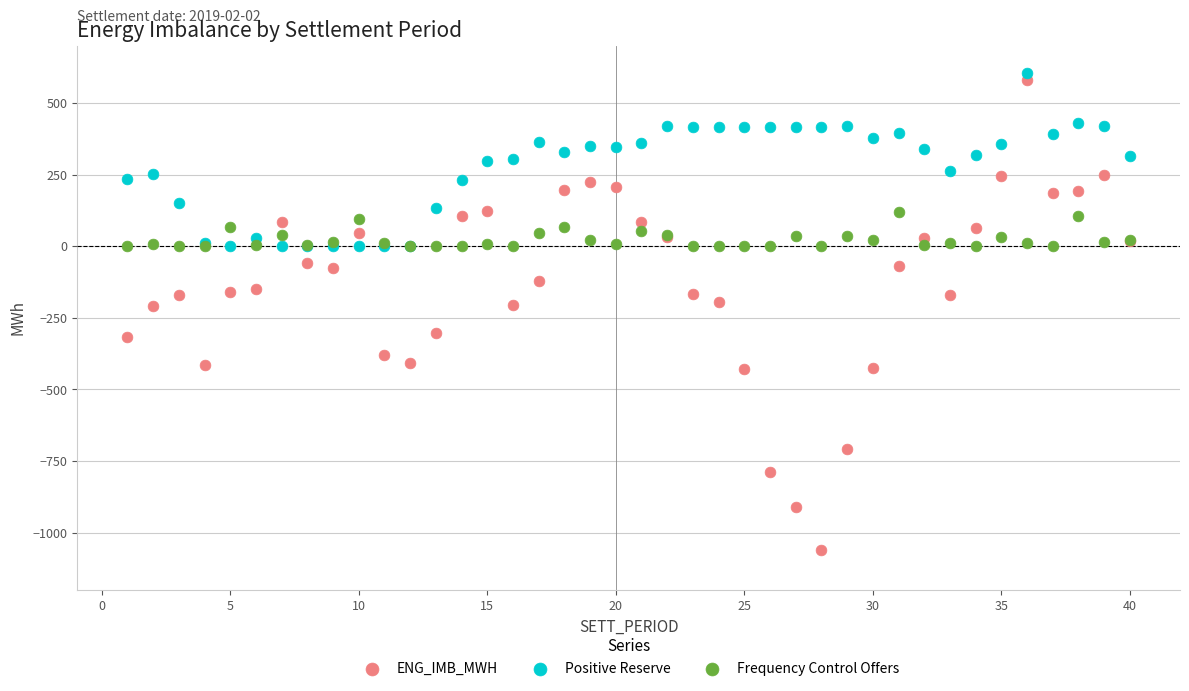

What is the X range (max minus min) for the scatter plot?

39.0